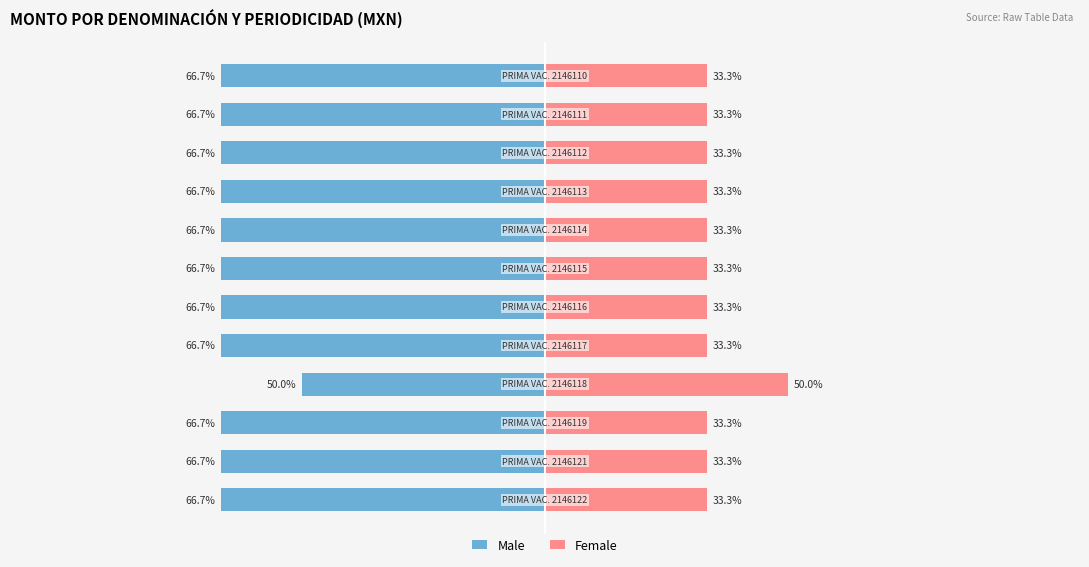

Is it true that Female equals 16.5 at 25?

False